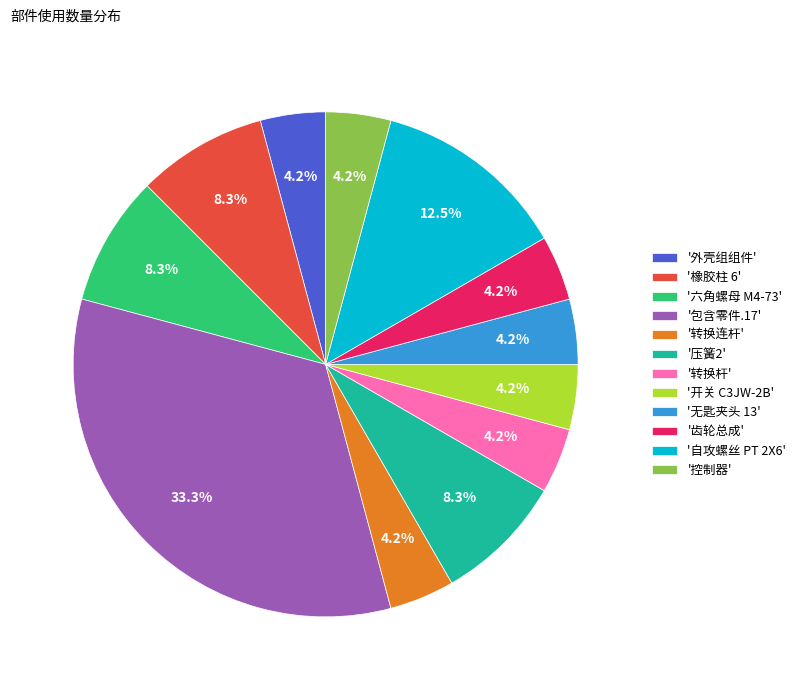

Count the number of slices in the pie.

12